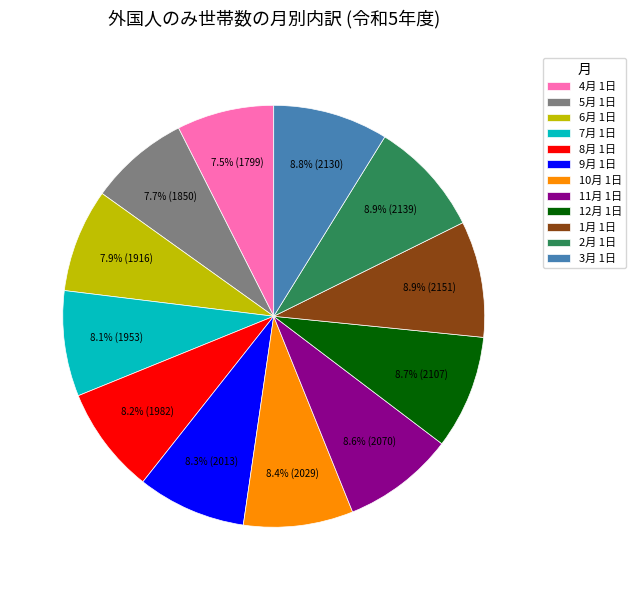

To the nearest percent, what is the combined percentage of 4月 1日 and 11月 1日?

16%